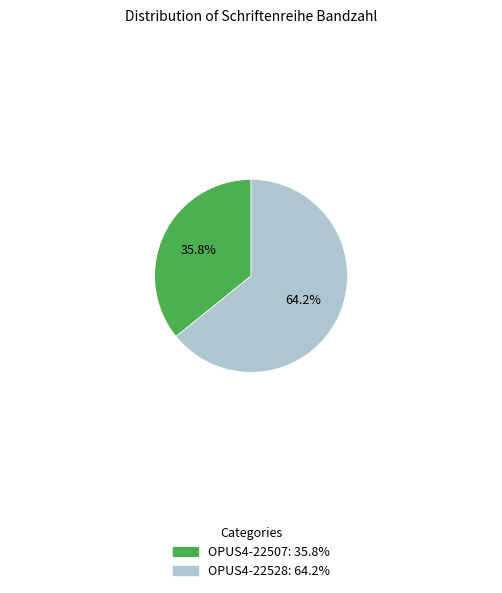

To the nearest percent, what is the average slice percentage?

50%